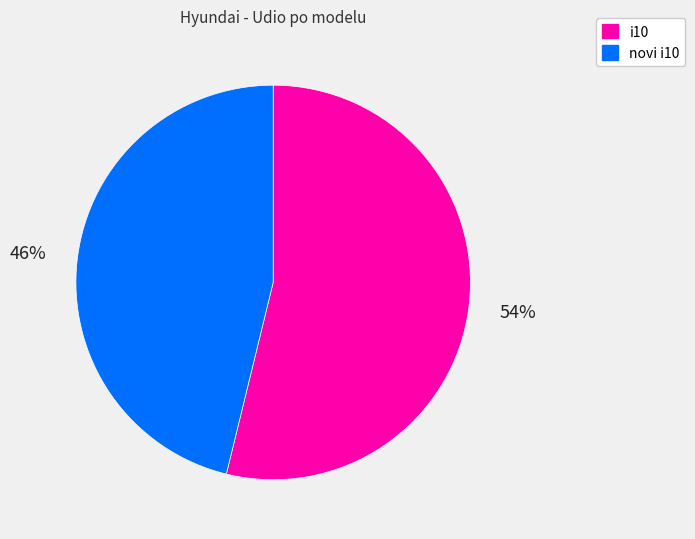

Combined, do i10 and novi i10 account for over 50%?

Yes